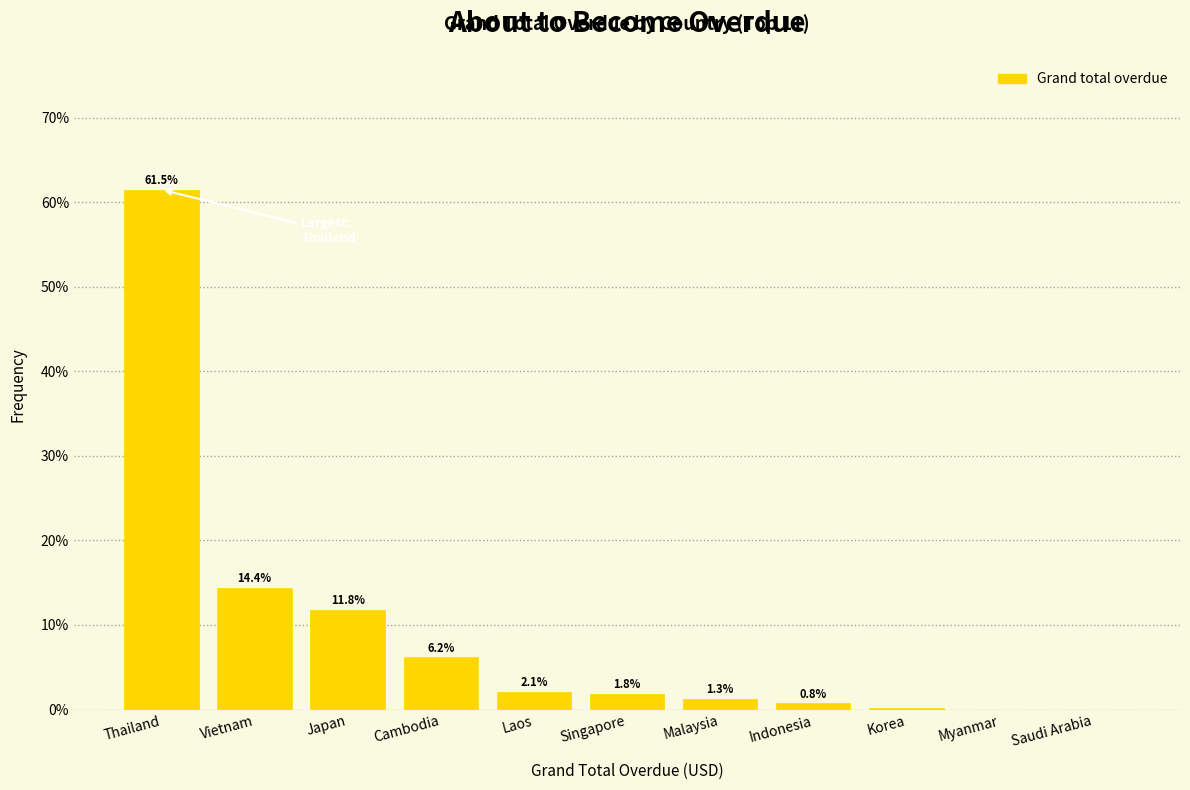

Between Malaysia and Vietnam, which is larger?

Vietnam